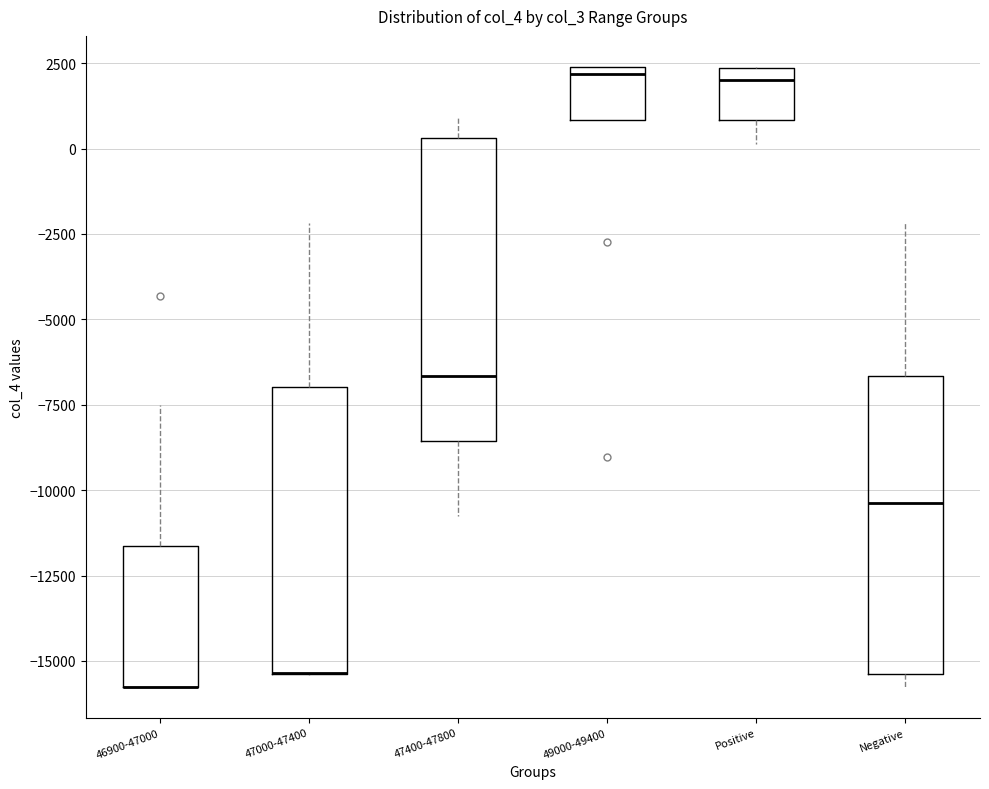

Where does the median line of the box for Negative sit on the y-axis? The values are not printed on the chart, so give them approximately, as read against the axis.

-10500